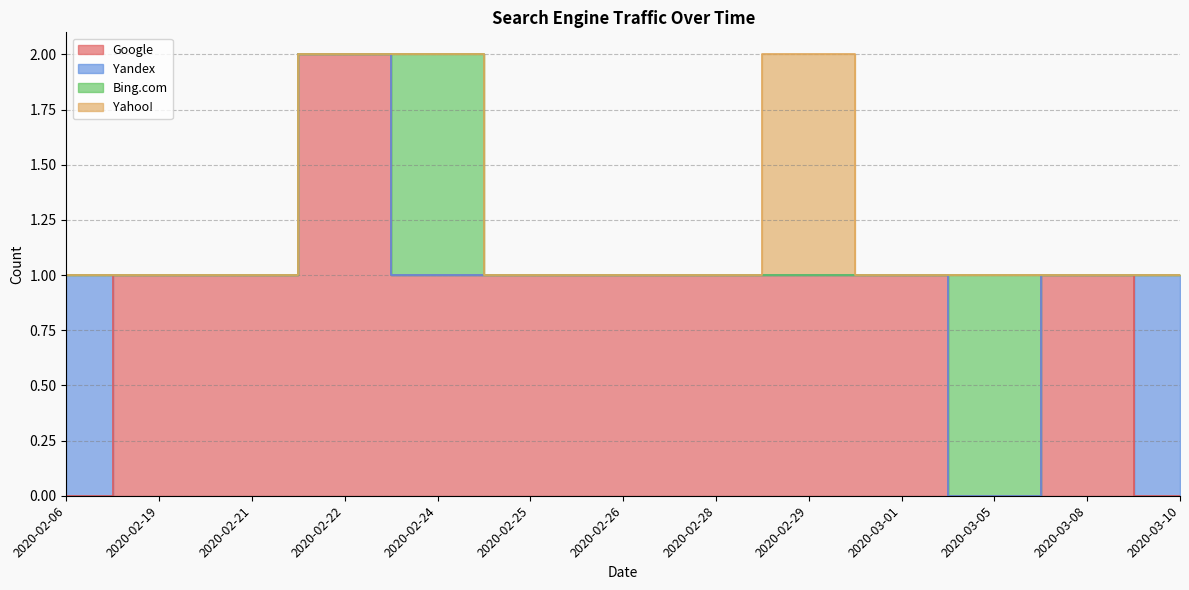

True or false: Bing.com has a value of 1 at 2020-02-19.

False